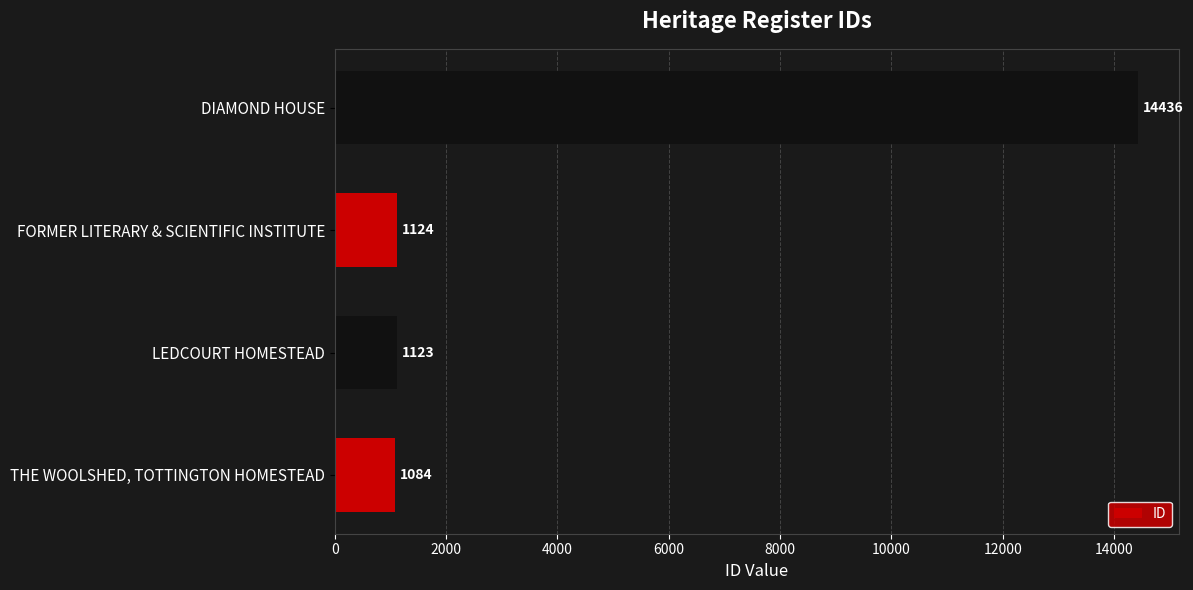

Which label corresponds to the largest value in the chart?

DIAMOND HOUSE